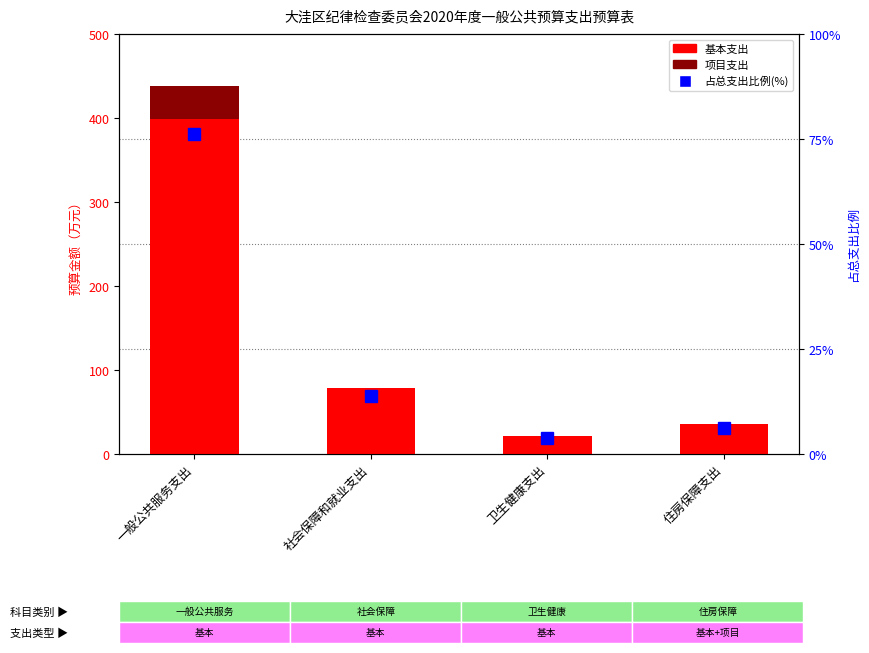

At 住房保障支出, list the series in order from smallest to largest.

项目支出, 占总支出比例(%), 基本支出